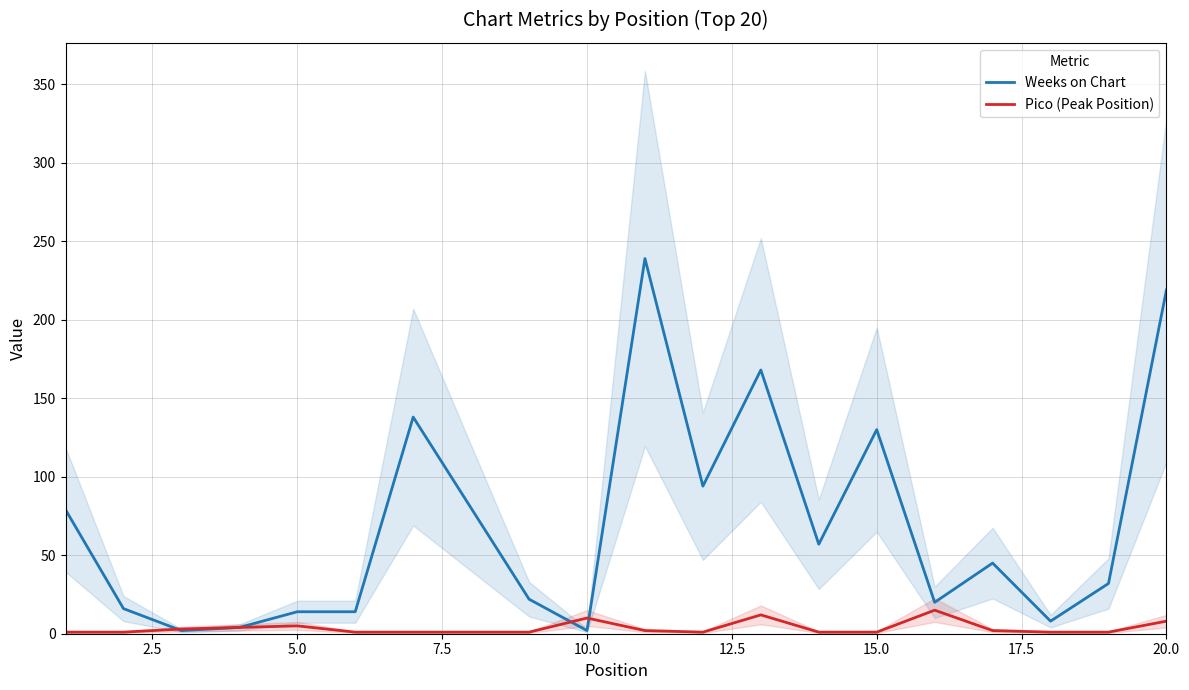

True or false: Pico (Peak Position) and Weeks on Chart intersect in this chart.

True